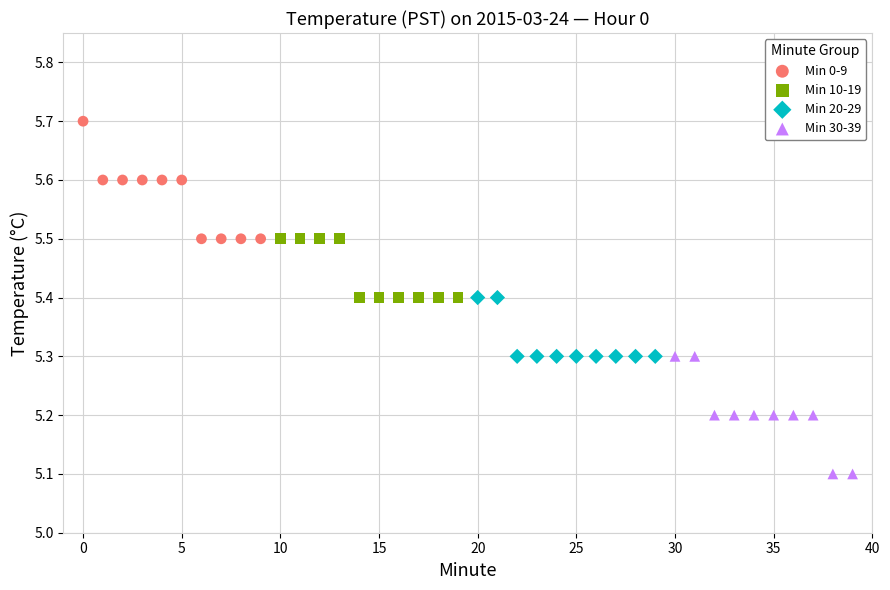

What are all the series names shown in the legend?

Min 0-9, Min 10-19, Min 20-29, Min 30-39